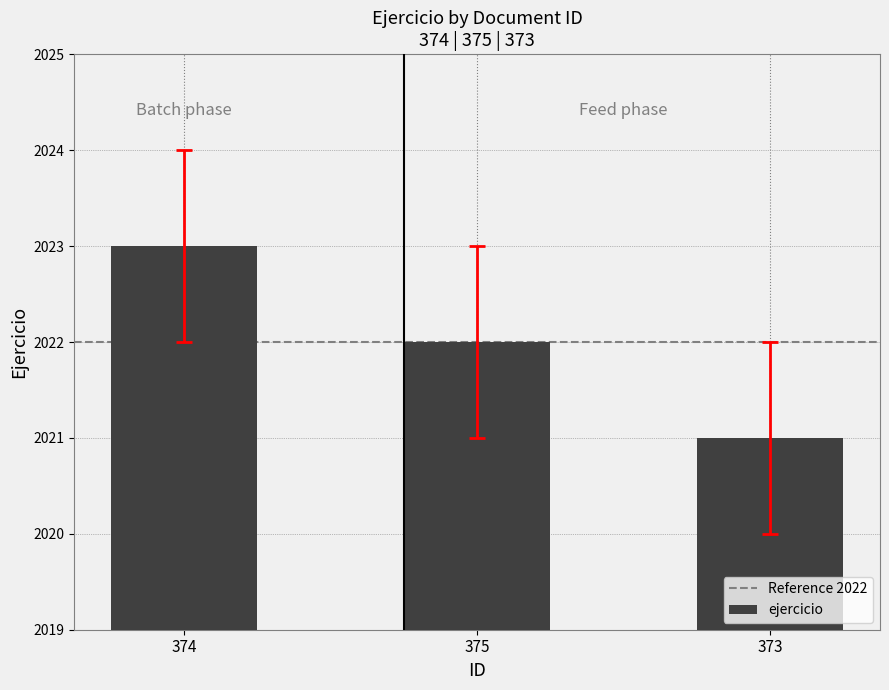

Reading right to left, what are all the values shown in this chart?

2021	2022	2023